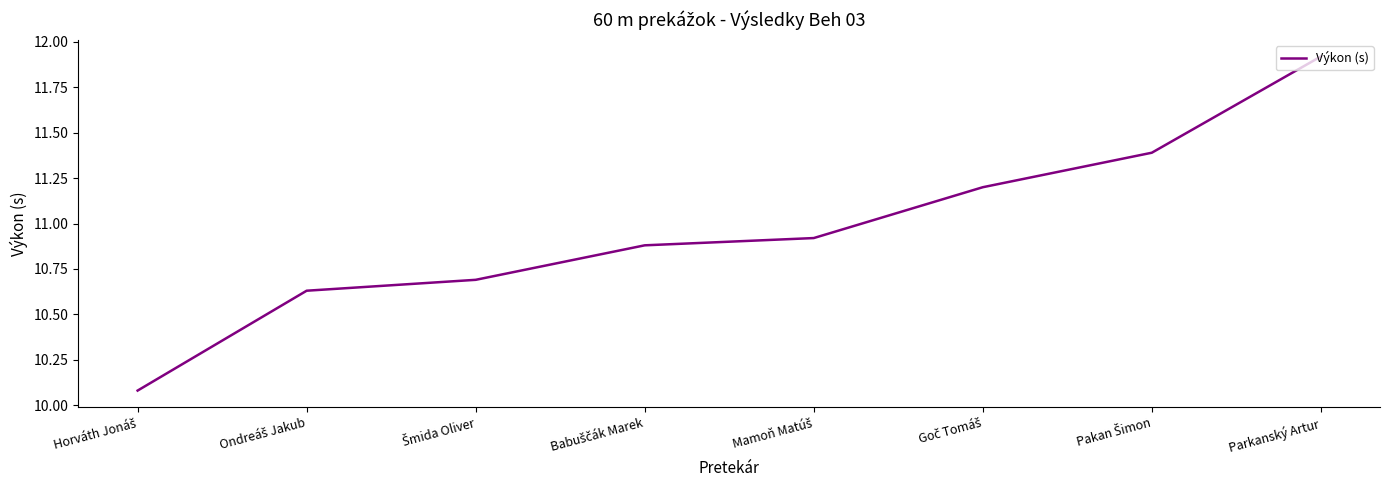

What value does the data have at Parkanský Artur?

11.9